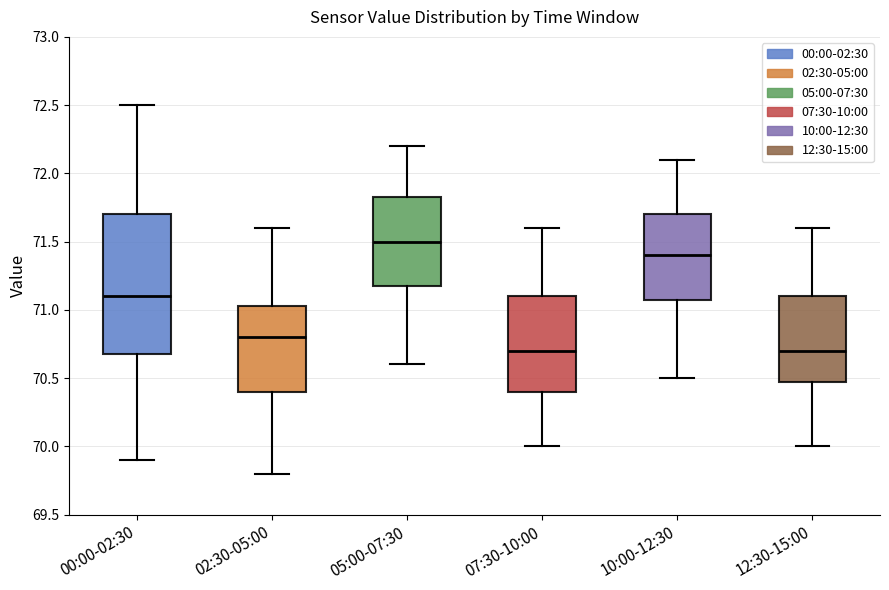

Which box is the tallest, from its lower edge to its upper edge?

00:00-02:30